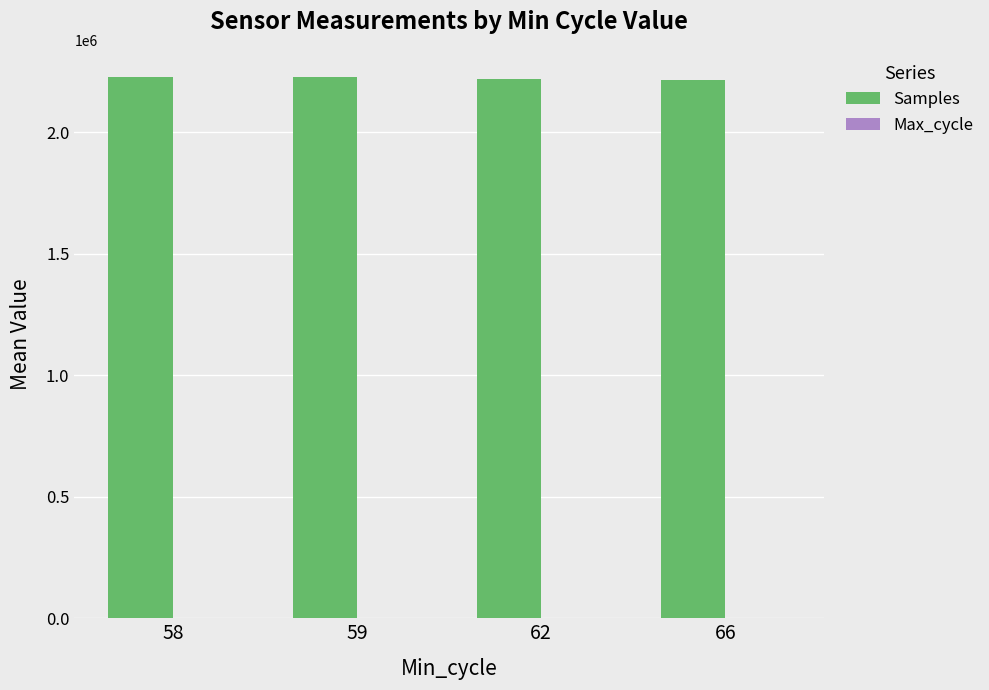

Are the bars grouped side by side (vs. stacked)?

Yes